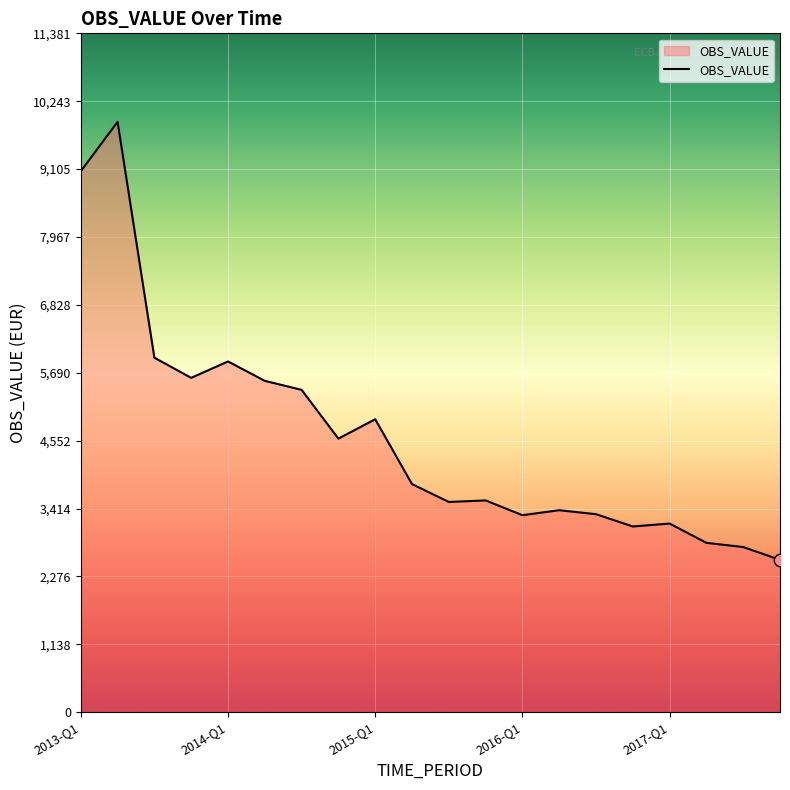

What is the maximum value shown in the chart?

9897